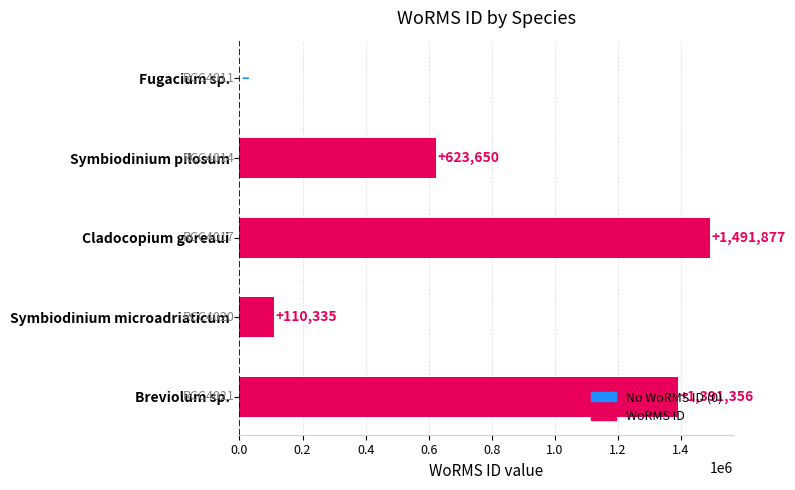

Which label corresponds to the largest value in the chart?

Cladocopium goreaui